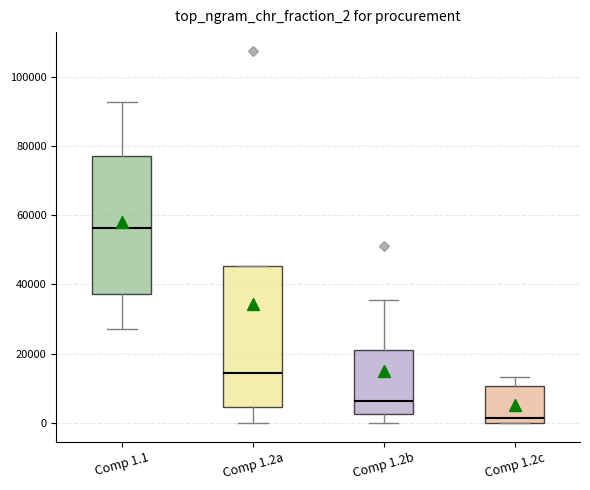

Reading left to right, read every box against the y-axis: the position of its median line, the range the box covers, and the ends of its whiskers. The values are not printed on the chart, so give them approximately, as read against the axis.

Comp 1.1: median 56000, box 38000 to 78000, whiskers 28000 to 92000
Comp 1.2a: median 14000, box 4000 to 46000, whiskers 0 to 46000
Comp 1.2b: median 6000, box 2000 to 22000, whiskers 0 to 36000
Comp 1.2c: median 2000, box 0 to 10000, whiskers 0 to 14000